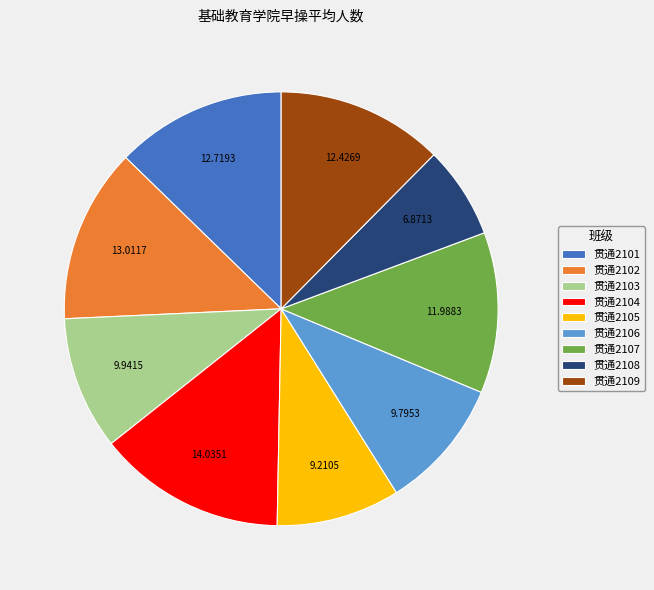

Is the sum of 贯通2106 and 贯通2104 greater than half?

No